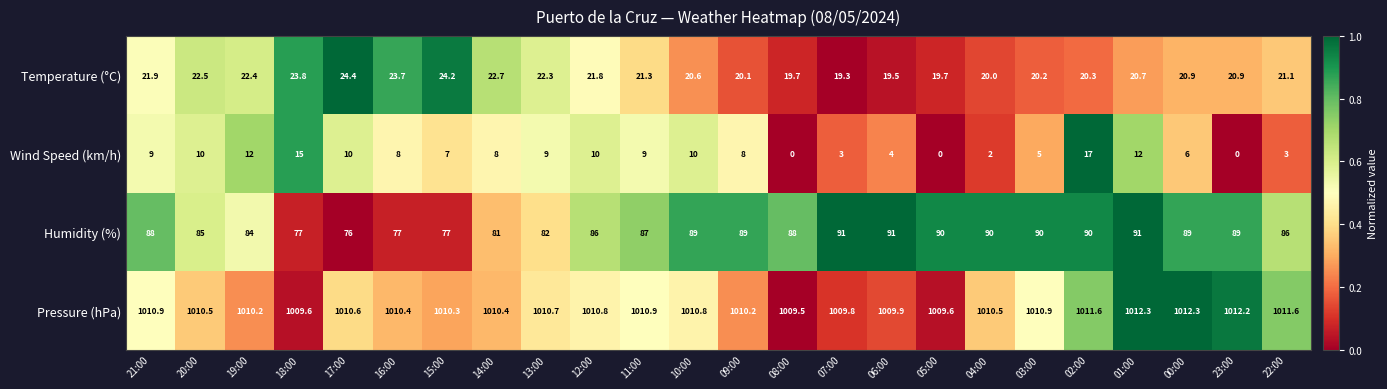

What is the average value of the Temperature (°C) series?

21.4